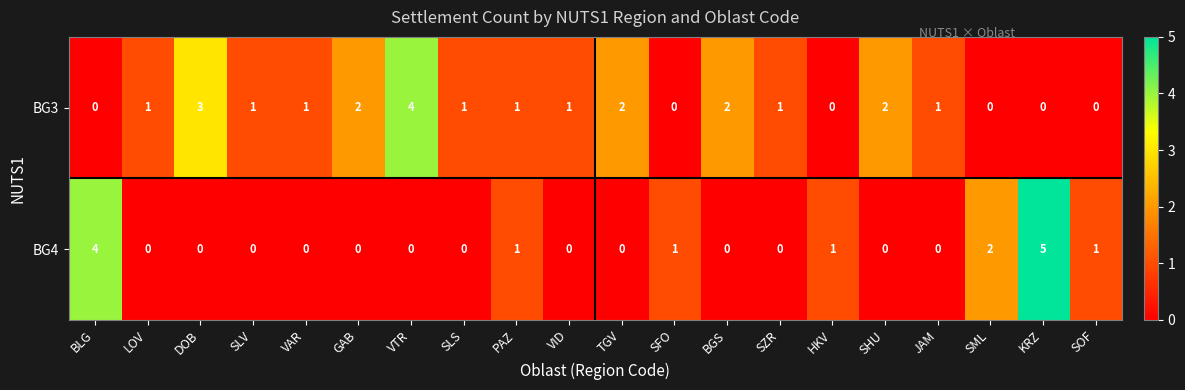

What is the sum of the BG3 values at SLV and DOB?

4